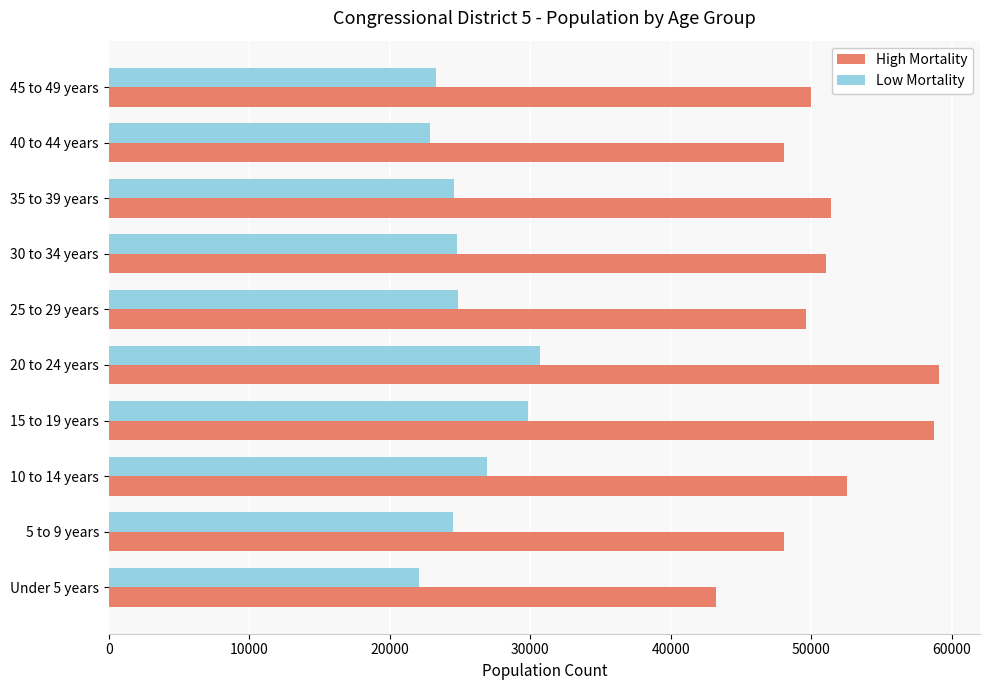

How many values in the High Mortality series are below 51022?

5